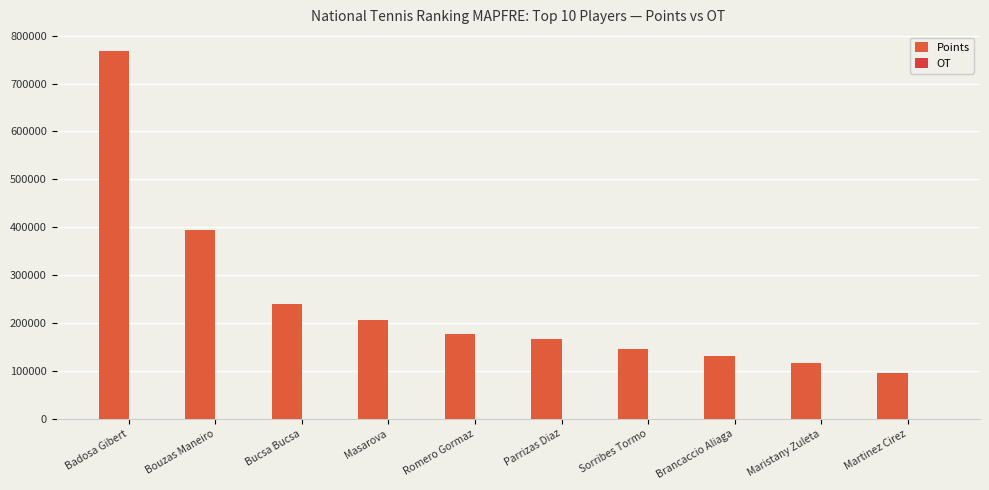

The OT series shows 200 at Masarova. True or false?

True